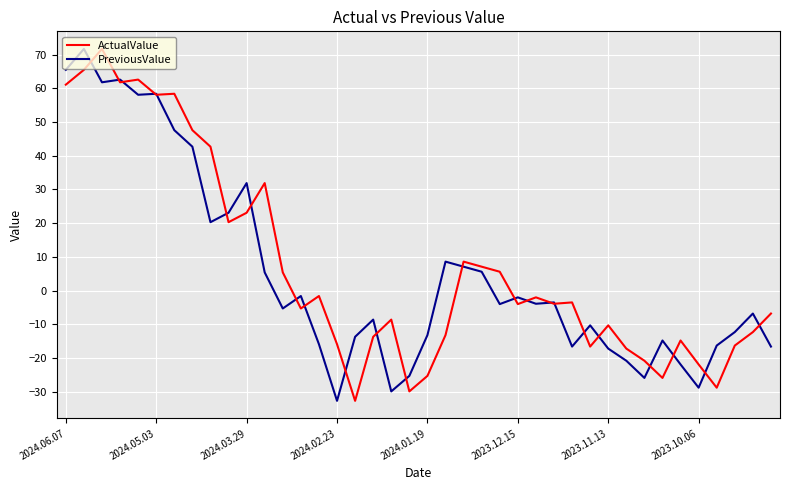

What is the smallest value displayed?

-32.7